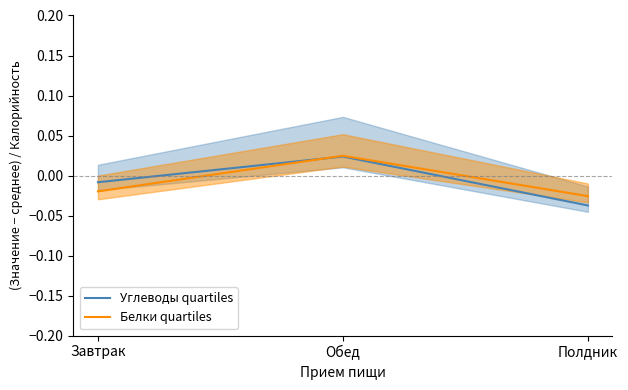

Which series has the largest total across all categories?

Белки quartiles